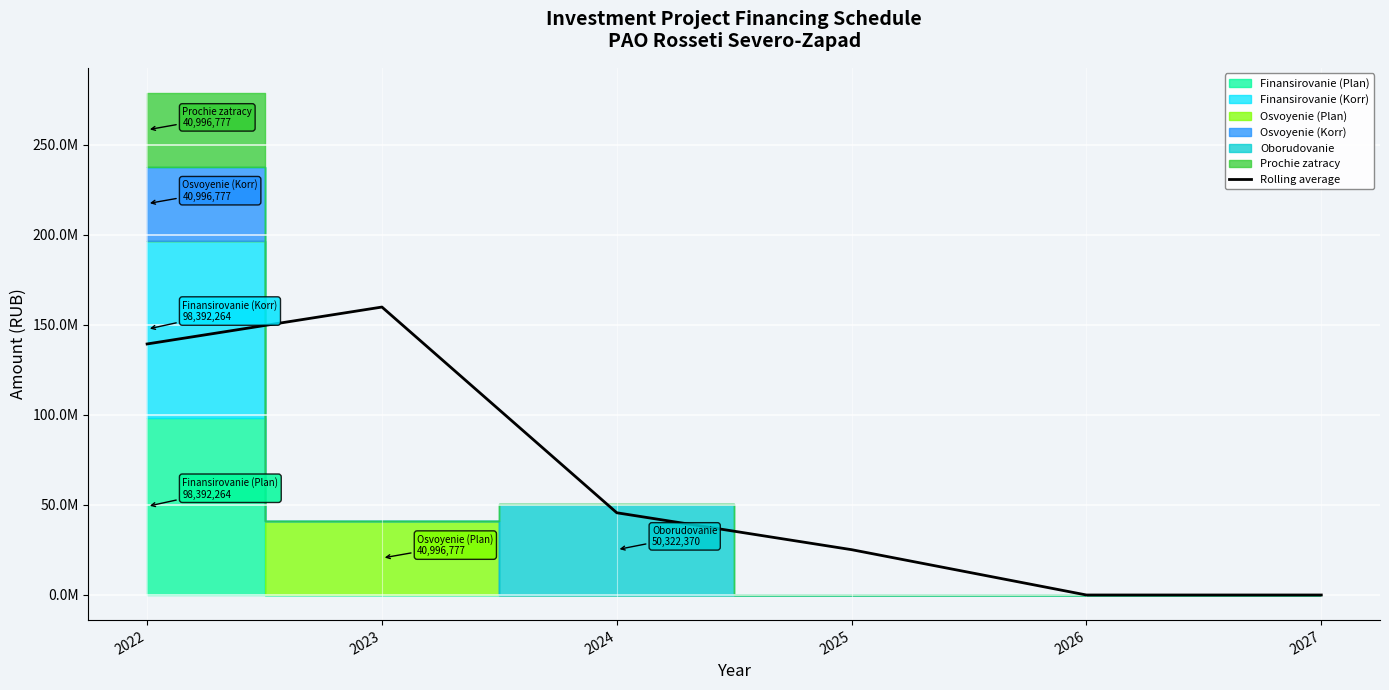

What is the maximum value shown in the chart?

159887429.5